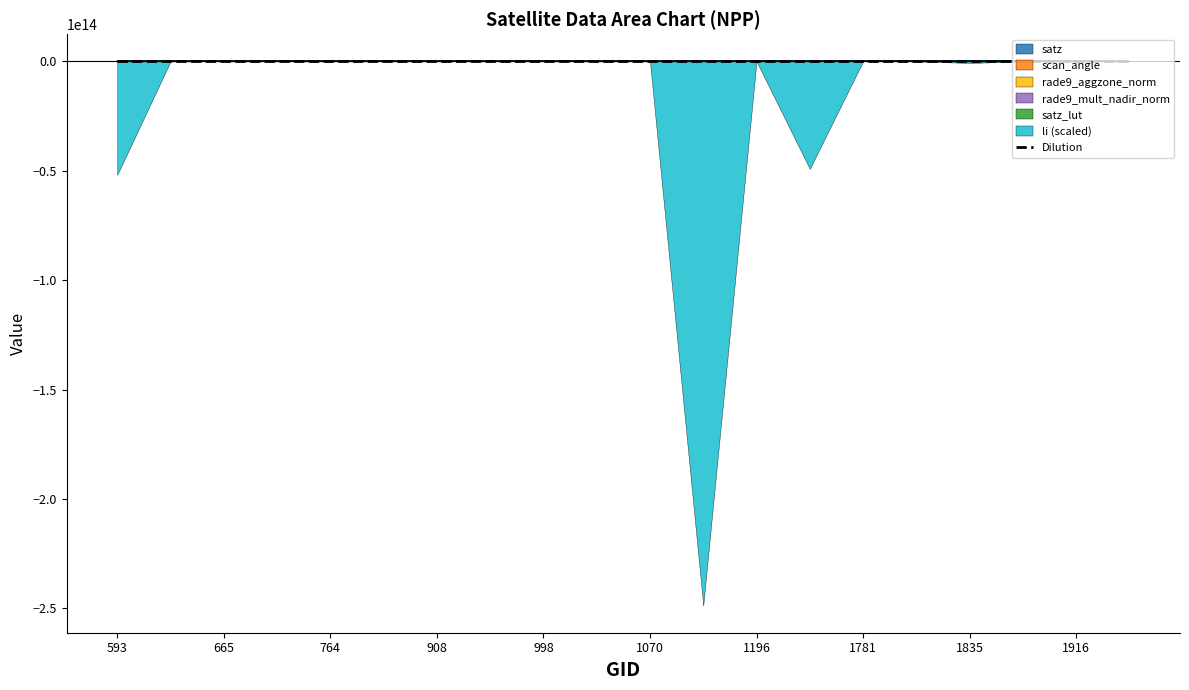

What is the difference between the maximum and minimum values?

3.0